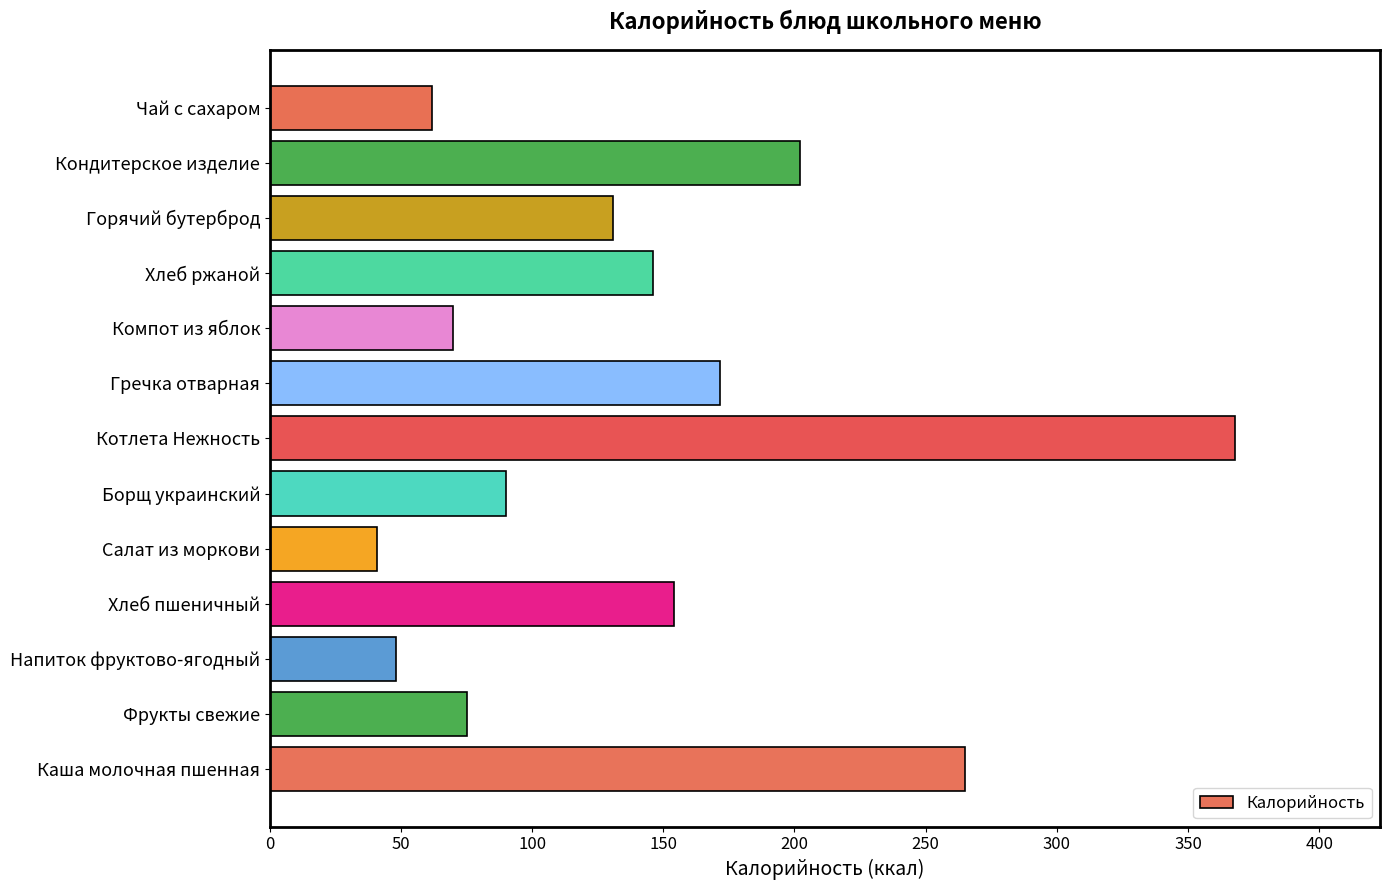

What is the average value?

140.3